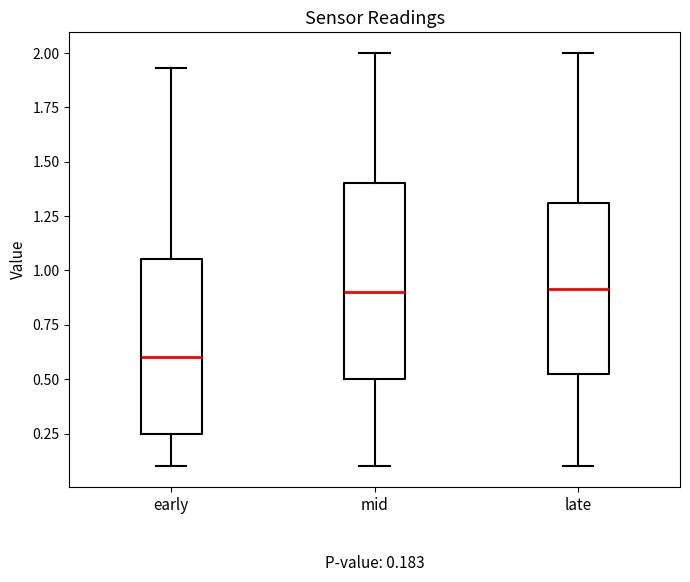

Comparing the boxes themselves (not the whiskers), which one is the tallest?

mid